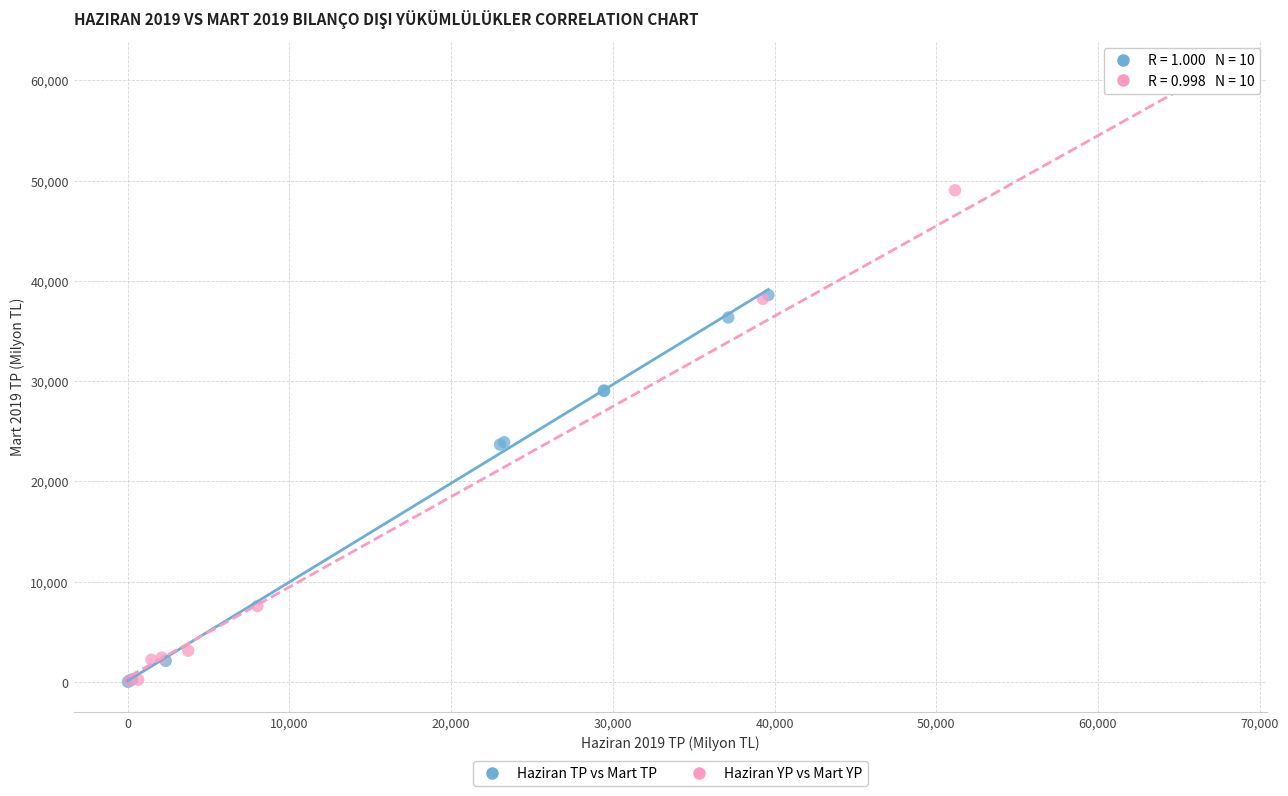

Which series reaches the maximum Y coordinate?

Haziran YP vs Mart YP